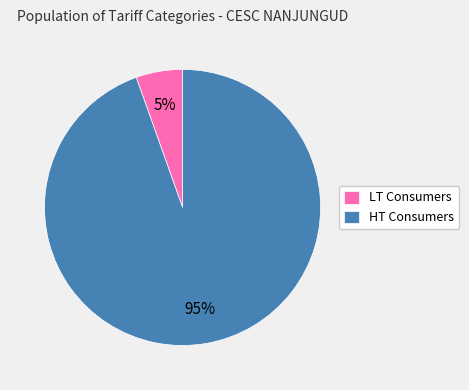

Combined, do LT Consumers and HT Consumers account for over 50%?

Yes